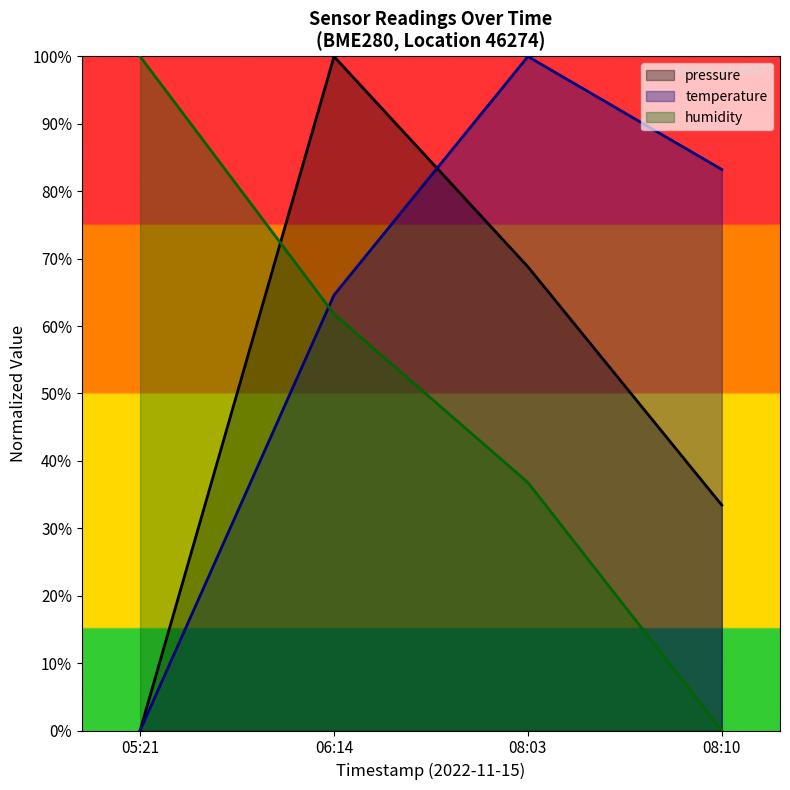

Which category has the lowest value in the humidity series?

08:10